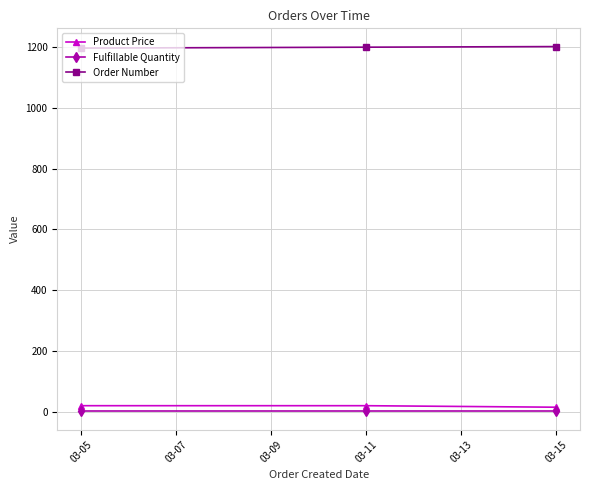

At how many categories does at least one series exceed 944?

3